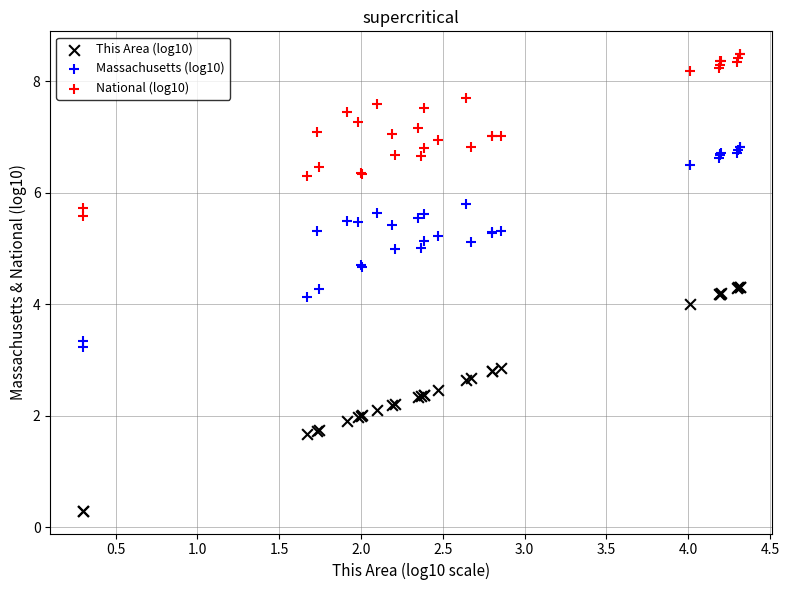

Which series reaches the maximum Y coordinate?

National (log10)